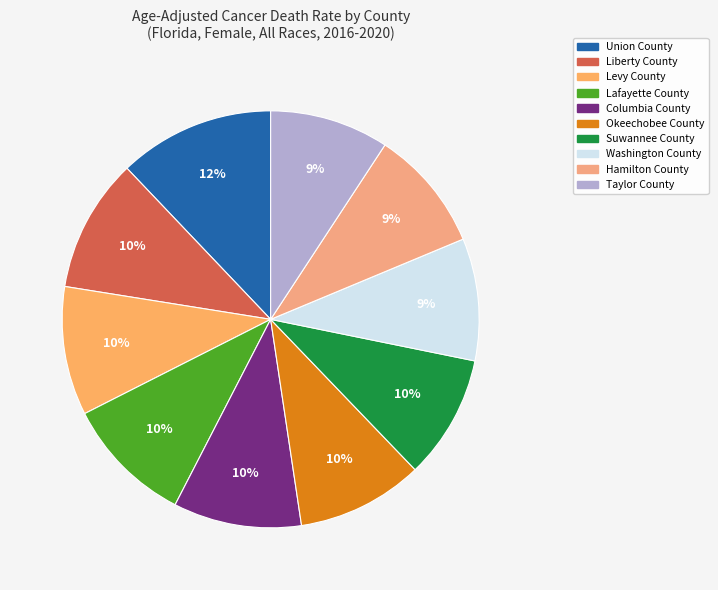

True or false: Union County accounts for 1% of the total.

False